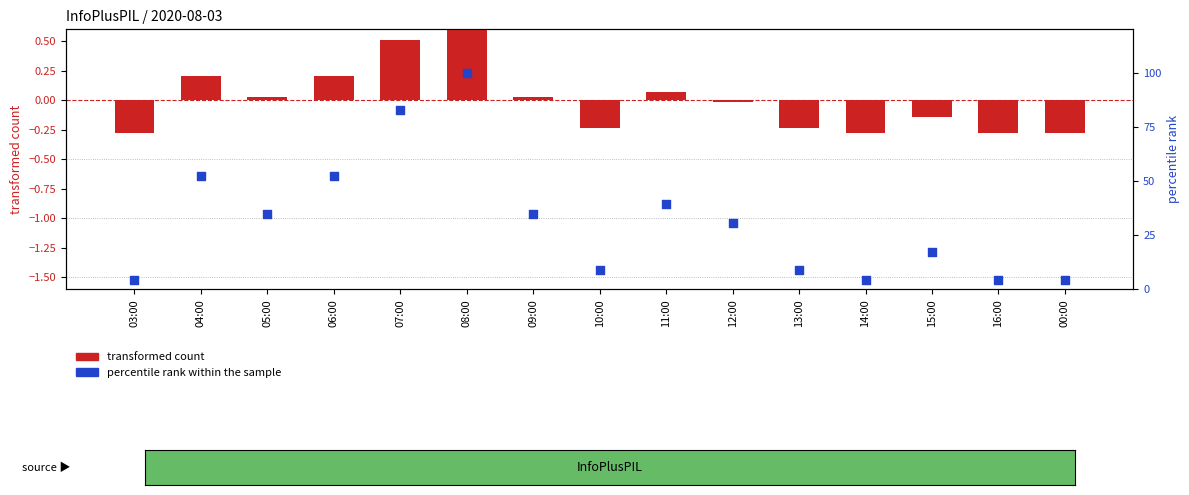

Which series has the largest total across all categories?

percentile rank within the sample